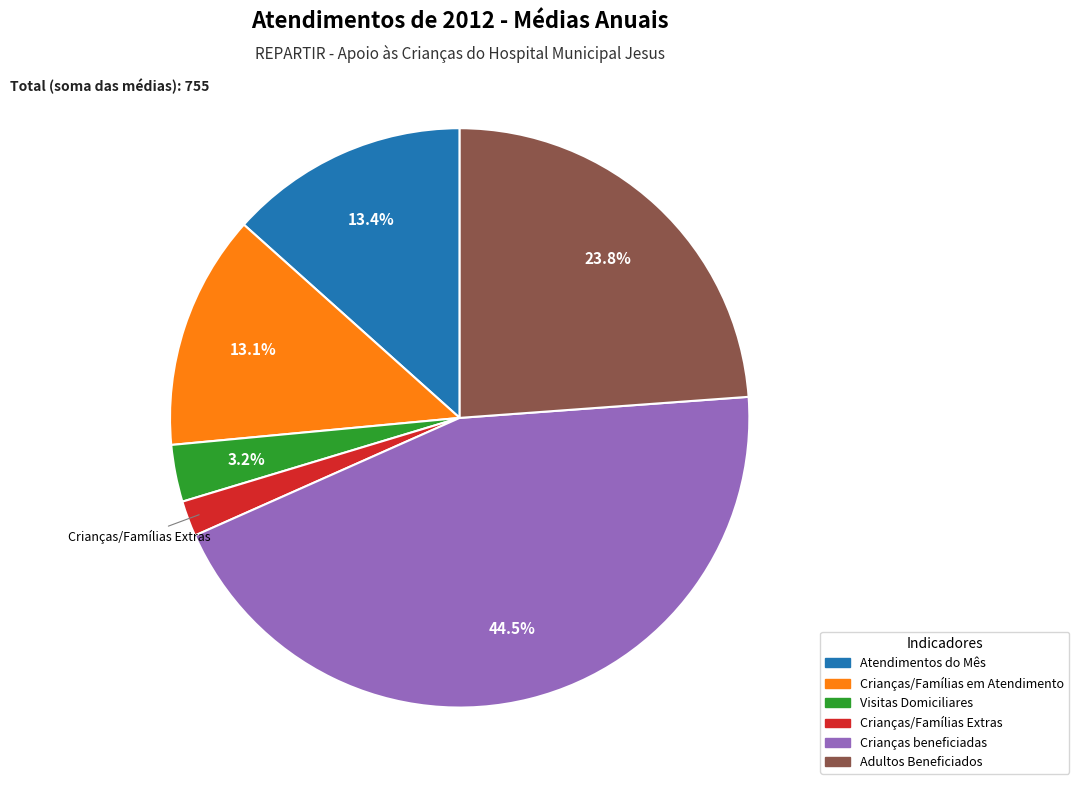

What is the ratio of the value at Crianças/Famílias em Atendimento to the value at Visitas Domiciliares?

4.1